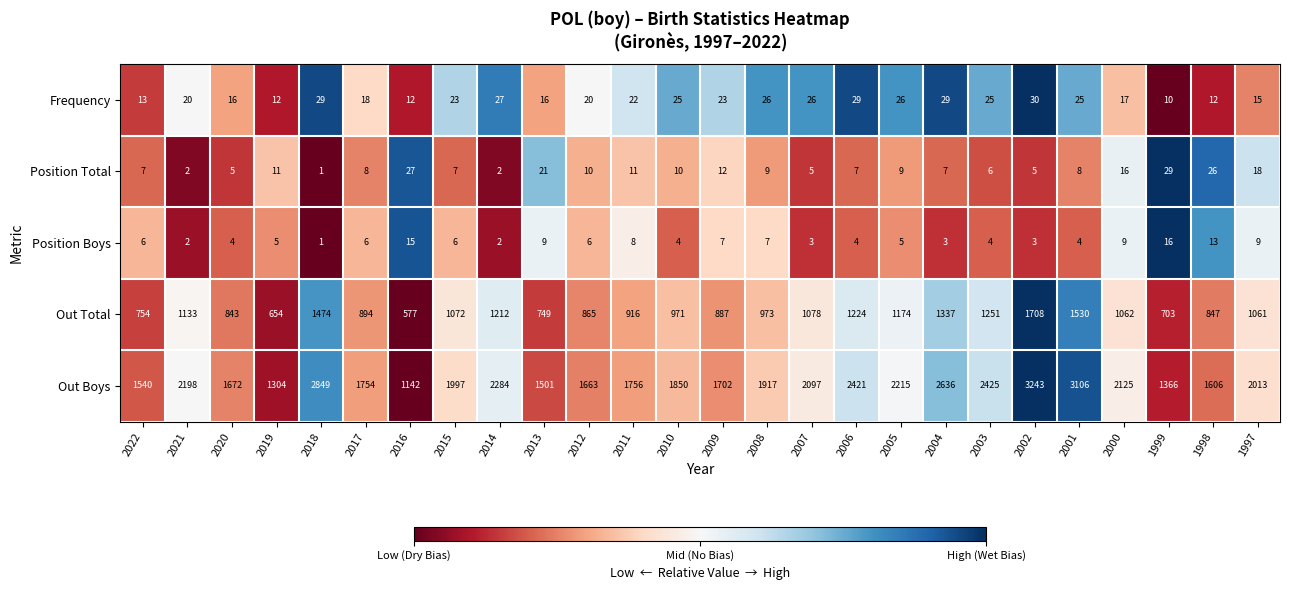

What is the difference between the Out Total values at 2021 and 1998?

286